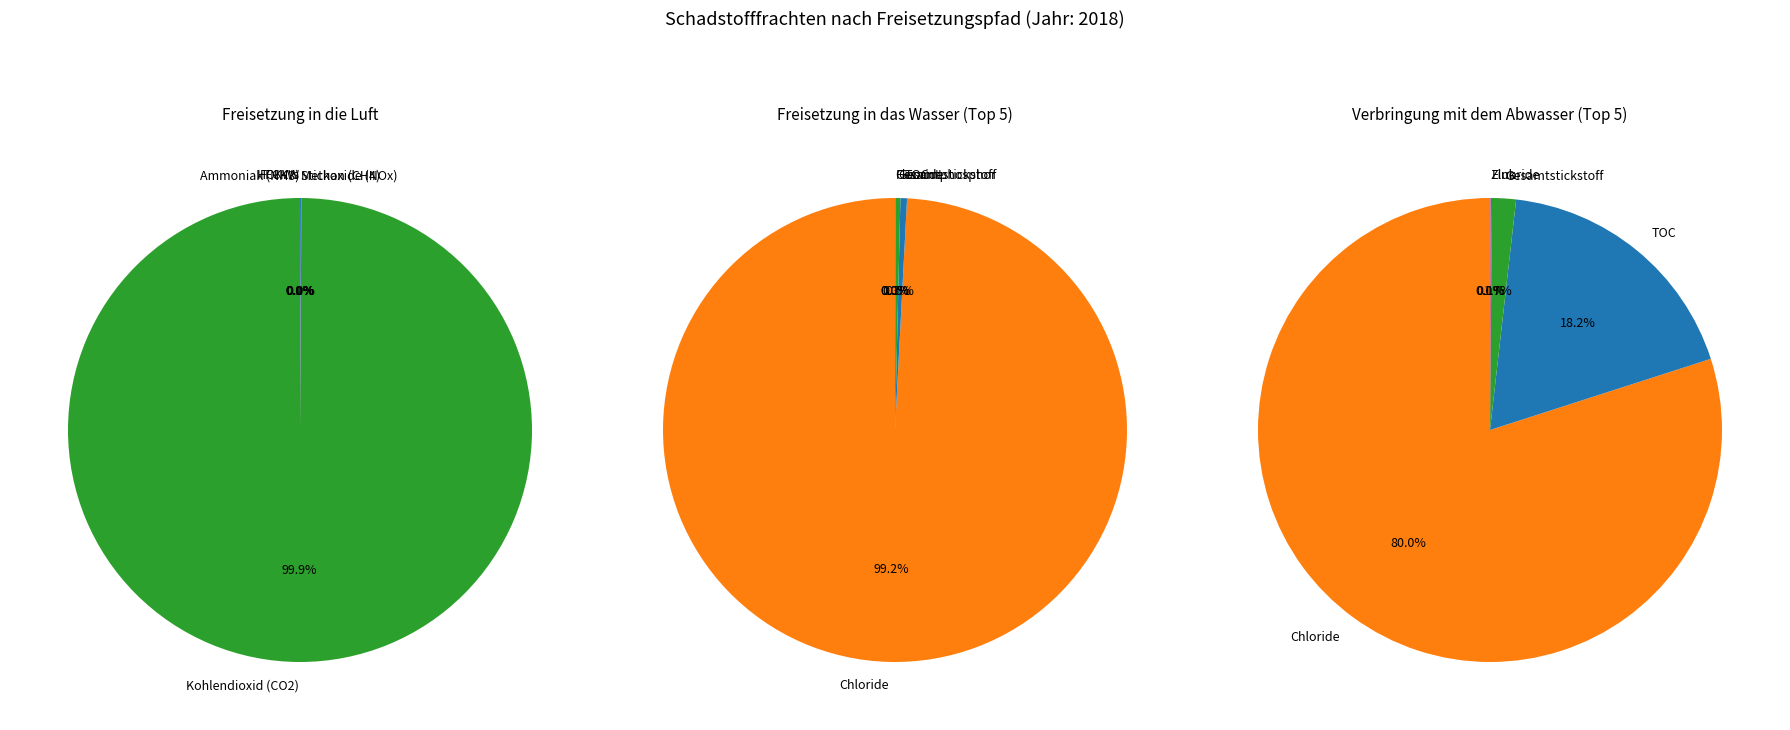

Which slice is the smallest?

AOX